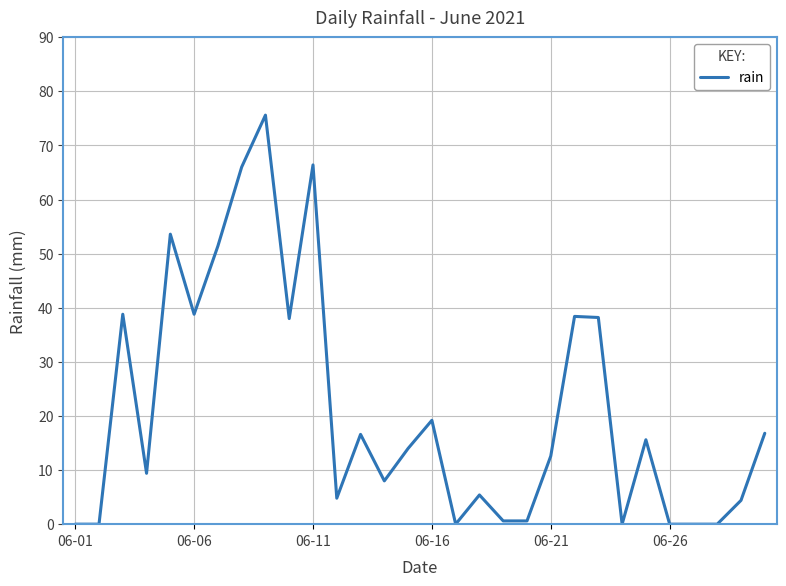

What is the maximum value shown in the chart?

75.6